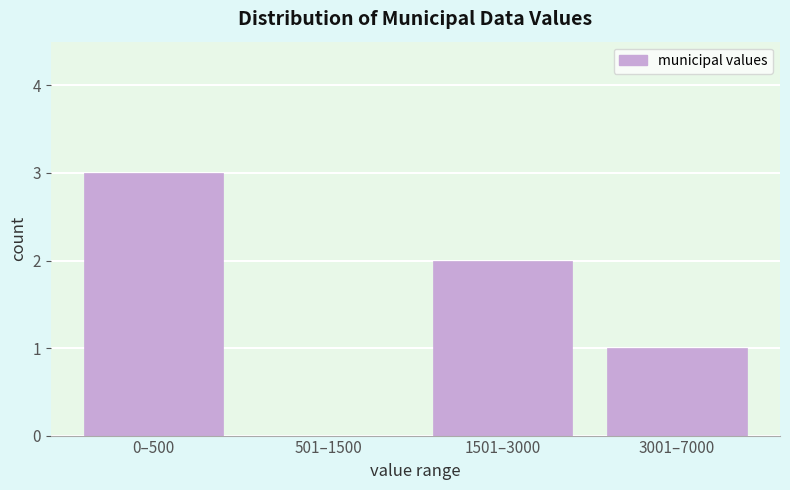

Reading left to right, what are all the values shown in this chart?

0–500=3	501–1500=0	1501–3000=2	3001–7000=1